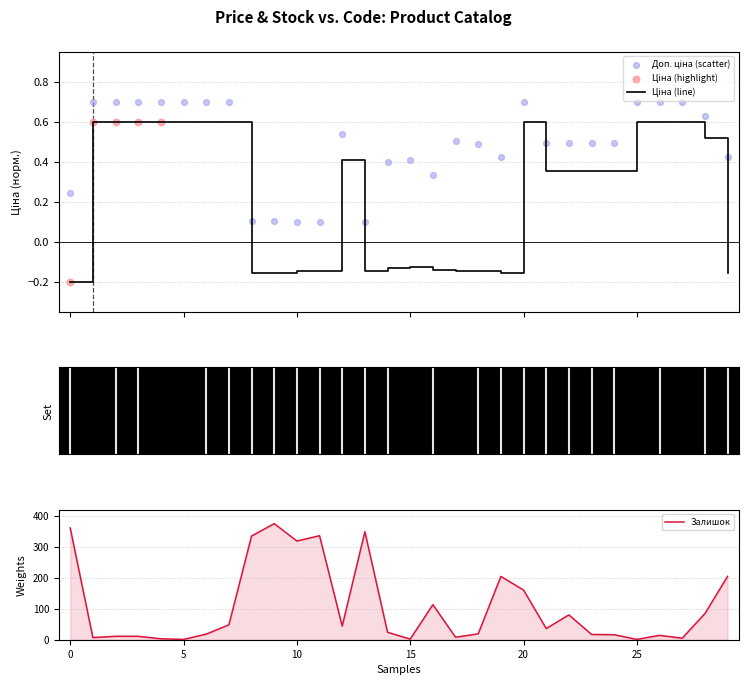

At which category is the sum across all series the highest?

9